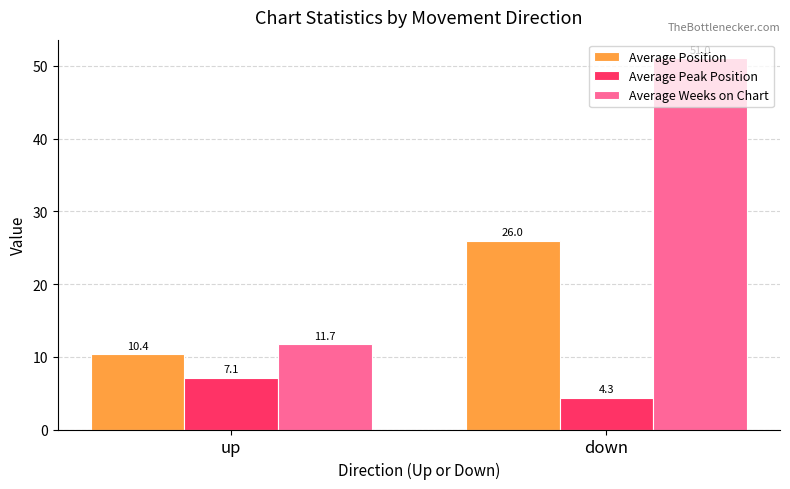

Which category has the lowest value in the Average Weeks on Chart series?

up